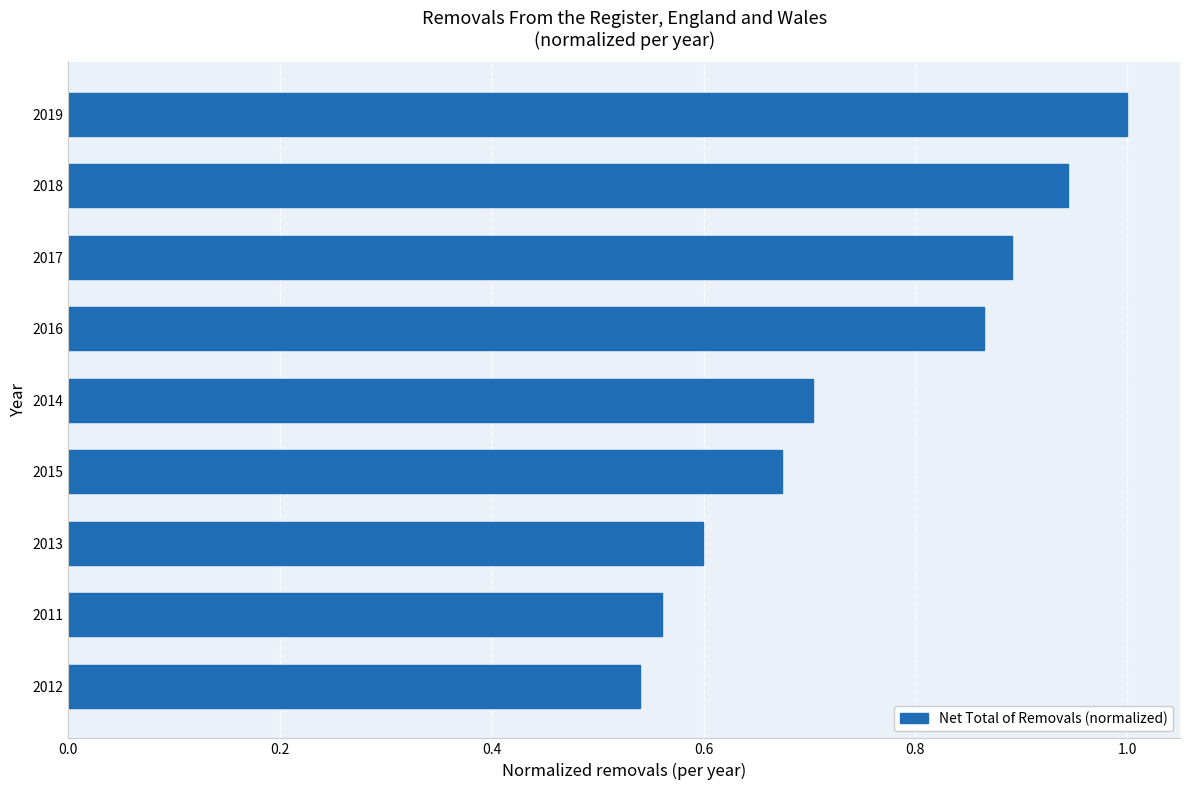

What is the difference between the values at 2015 and 2019?

0.3